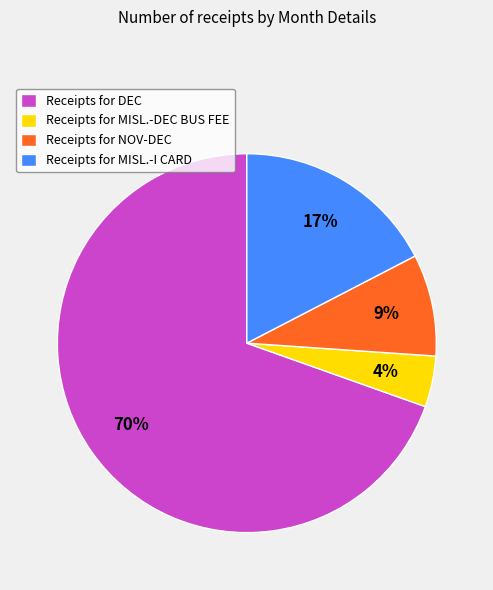

How many segments does this pie chart have?

4